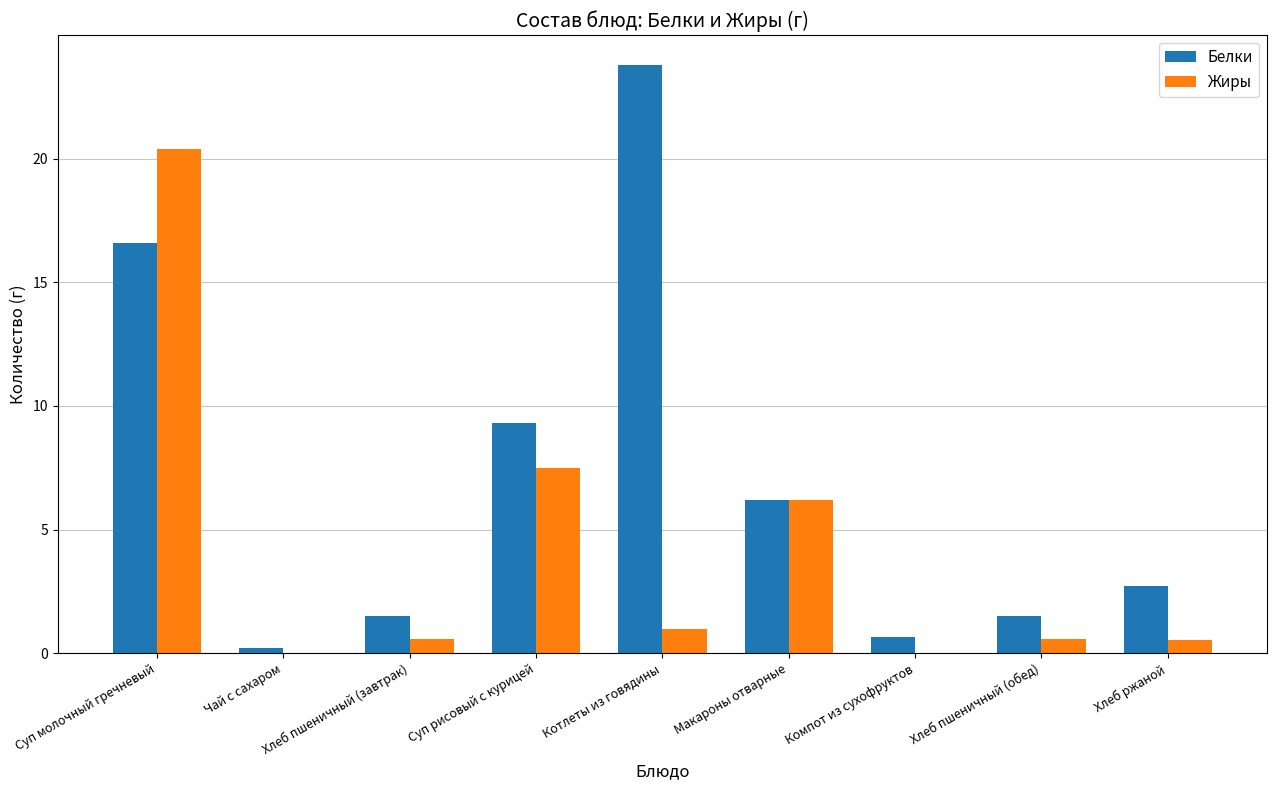

Does the chart contain stacked bars?

No